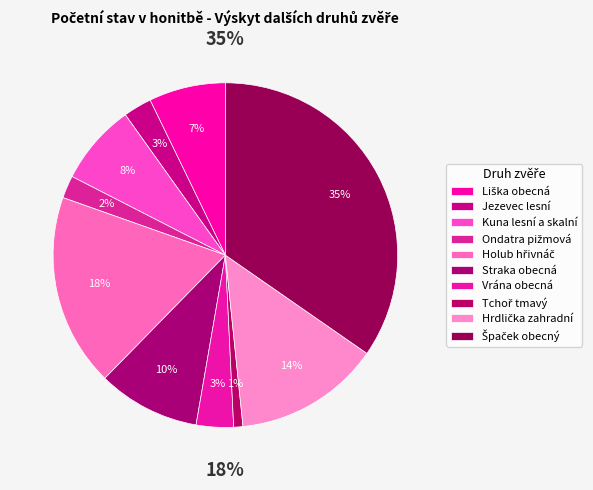

Count the number of slices in the pie.

10